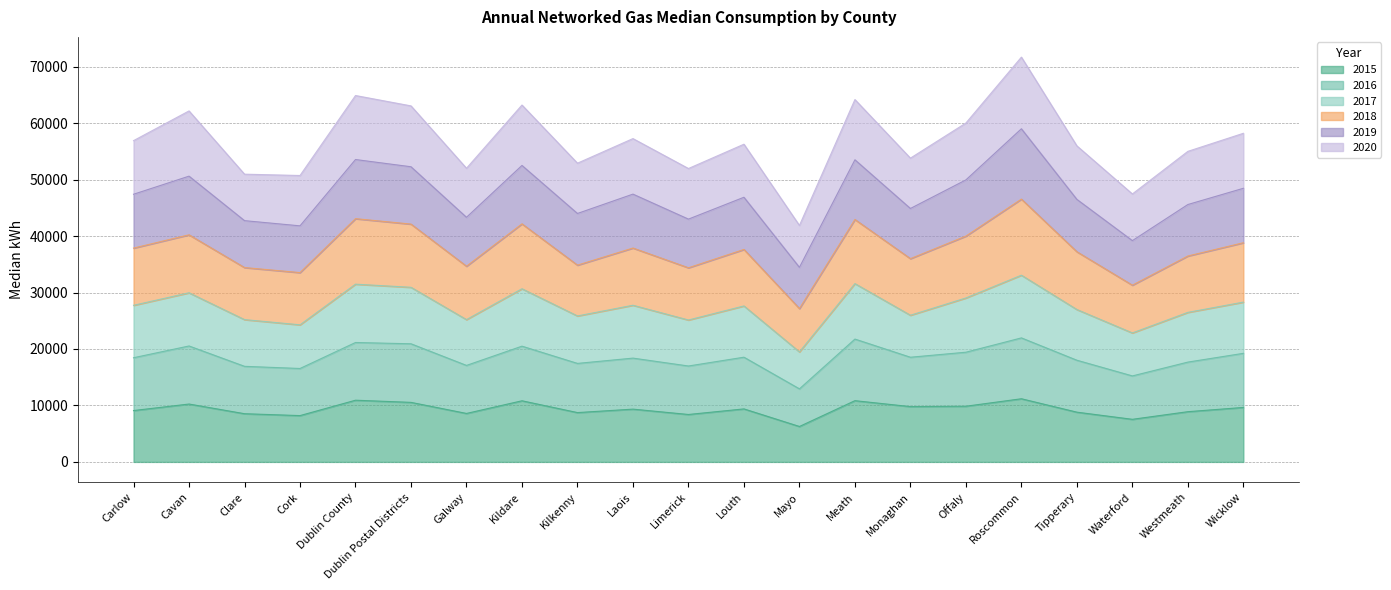

List the labels in order of 2019 value, smallest first.

Mayo, Waterford, Cork, Clare, Limerick, Galway, Kilkenny, Monaghan, Westmeath, Tipperary, Louth, Carlow, Laois, Wicklow, Offaly, Cavan, Dublin Postal Districts, Kildare, Meath, Dublin County, Roscommon